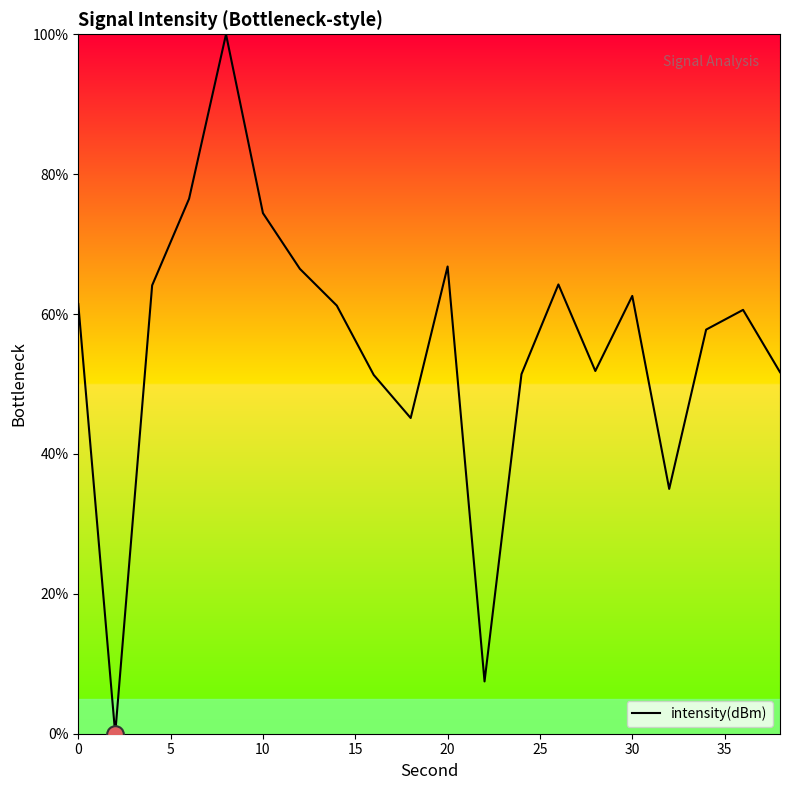

What is the greatest value displayed?

100.0